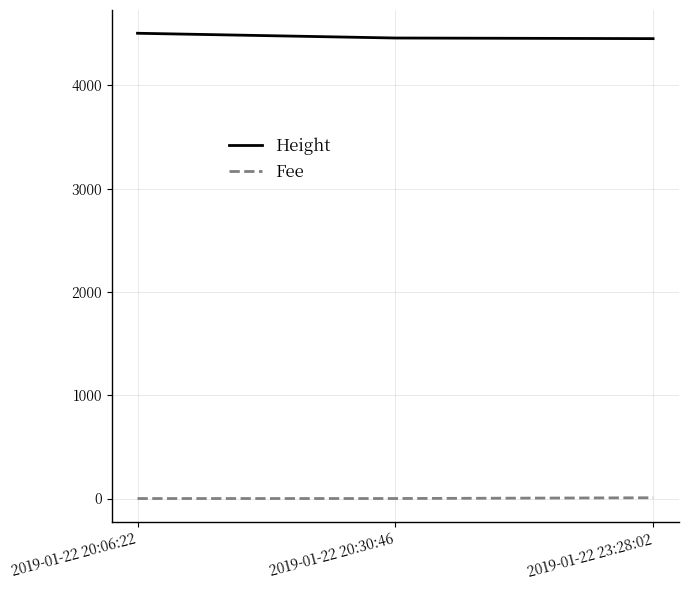

Is the value of Height at 2019-01-22 20:06:22 greater than the value of Fee at 2019-01-22 20:06:22?

Yes